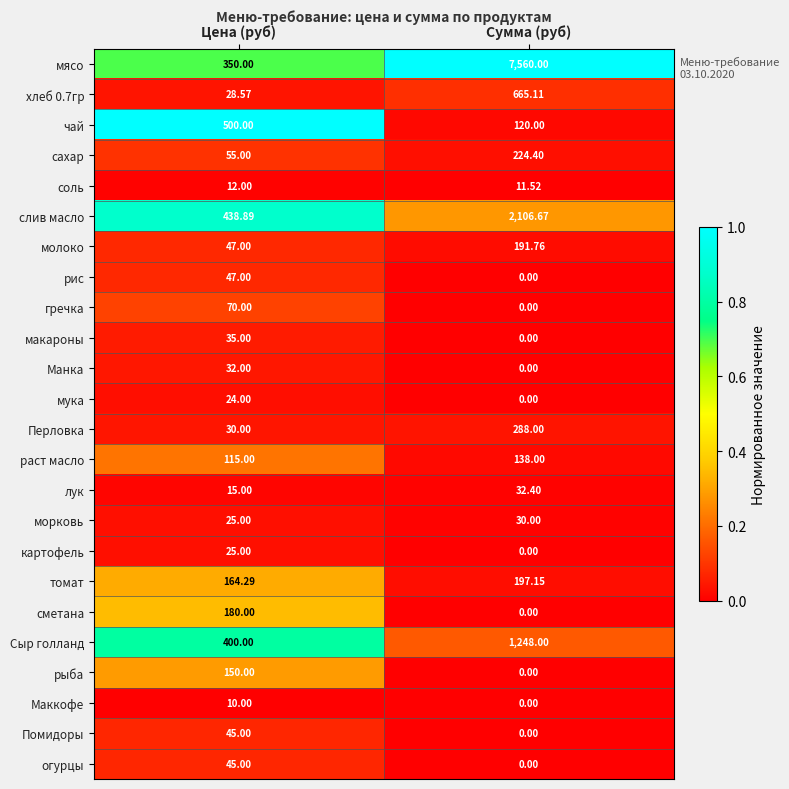

What is the difference between the highest and lowest values at Цена (руб)?

490.0